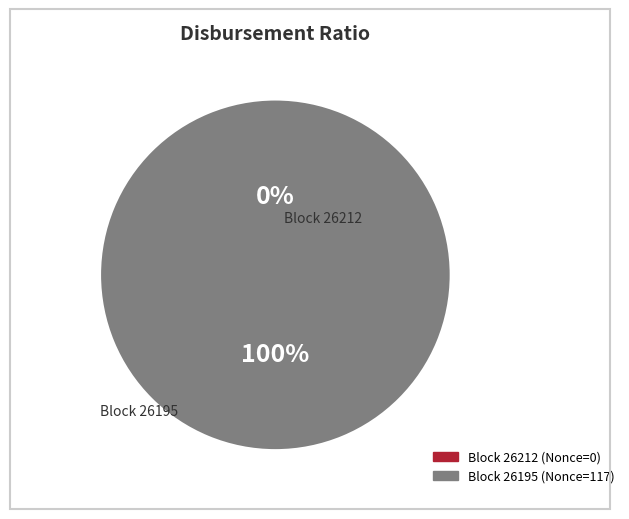

True or false: 26195 accounts for 100% of the total.

True